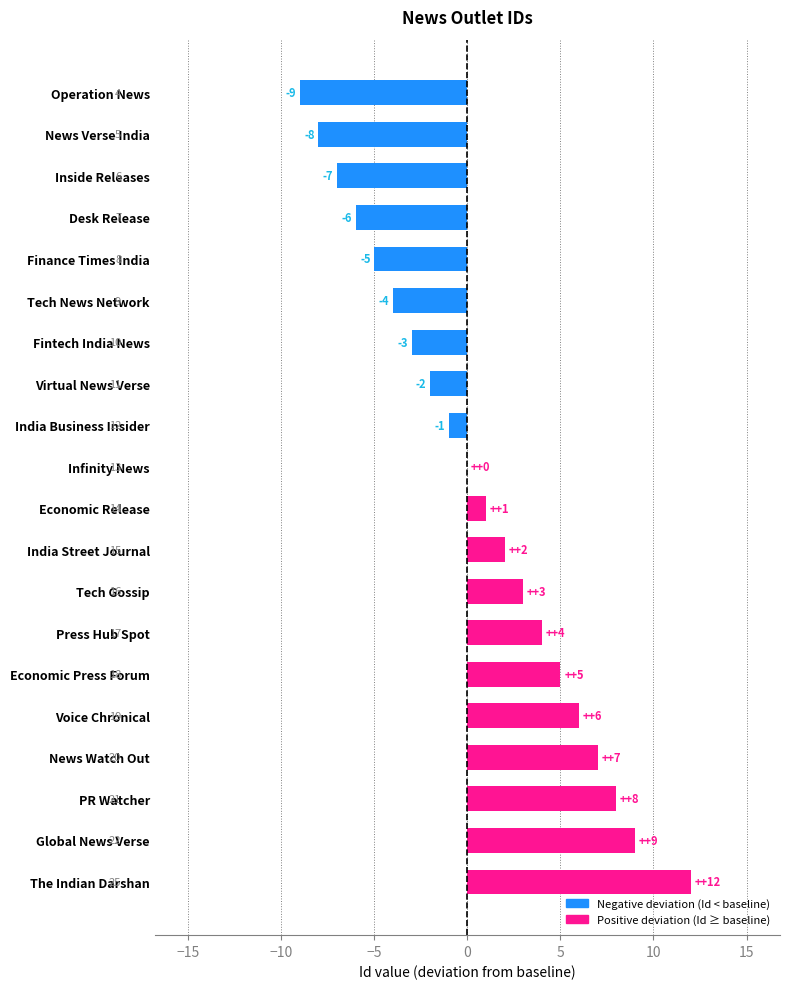

What is the sum of the values at Operation News and Desk Release?

-15